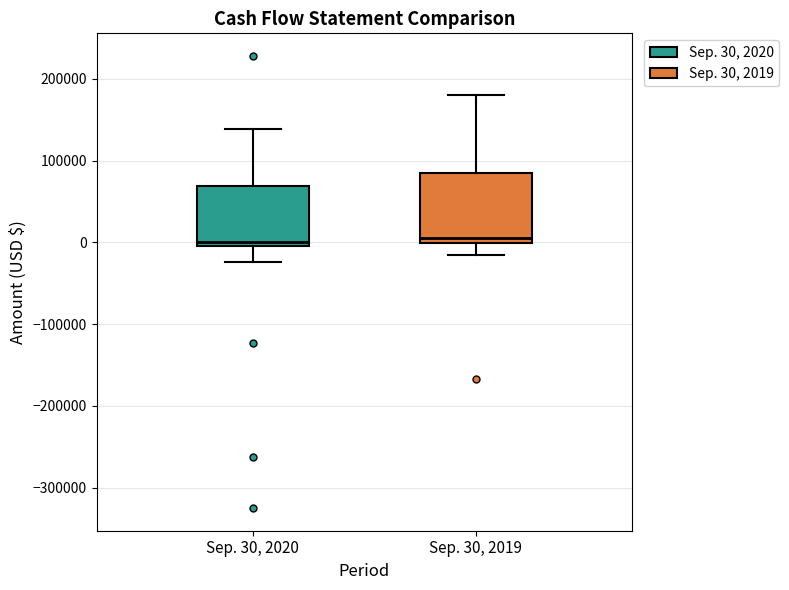

Reading left to right, transcribe this box plot: for each box, give where its median line is, the range the box spans, and where its two whiskers end, as read against the y-axis. The values are not printed on the chart, so give them approximately, as read against the axis.

Sep. 30, 2020: median 0 (just above the box's lower edge), box 0 to 70000, whiskers -20000 to 140000
Sep. 30, 2019: median 10000, box 0 to 80000, whiskers -10000 to 180000